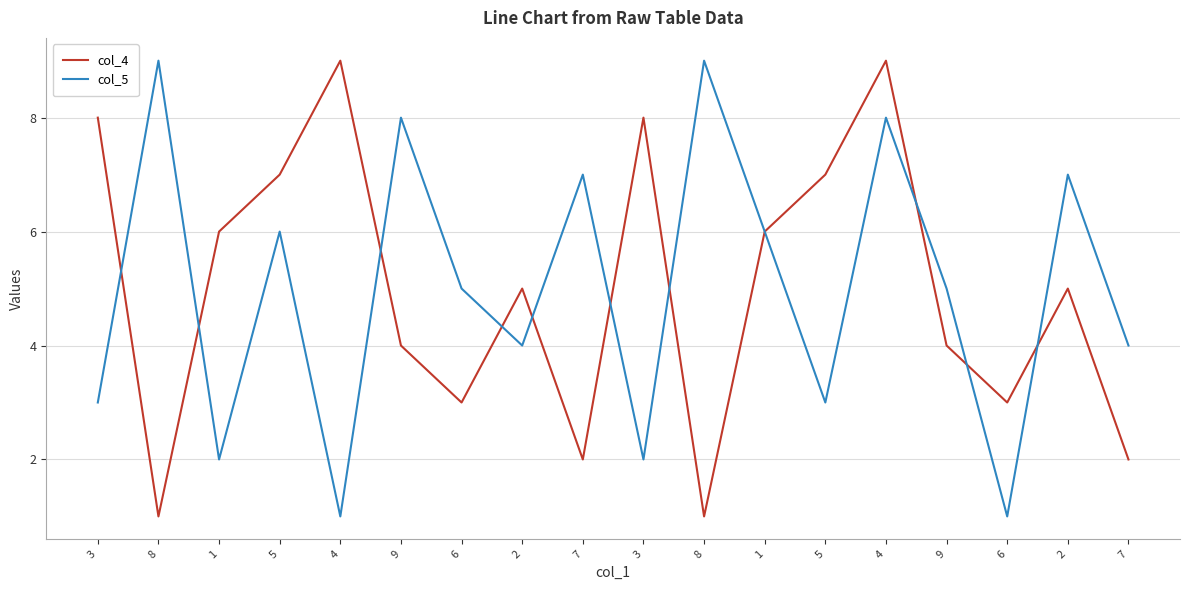

Is this an area chart (filled region under the line)?

No